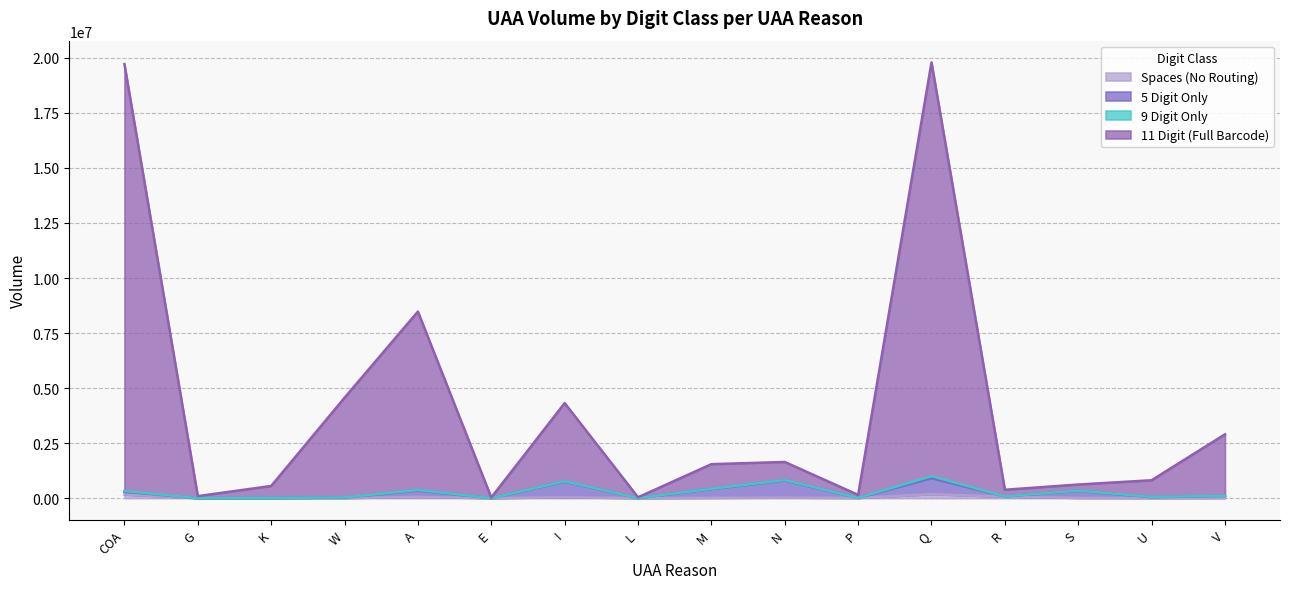

What position from the right is COA?

16